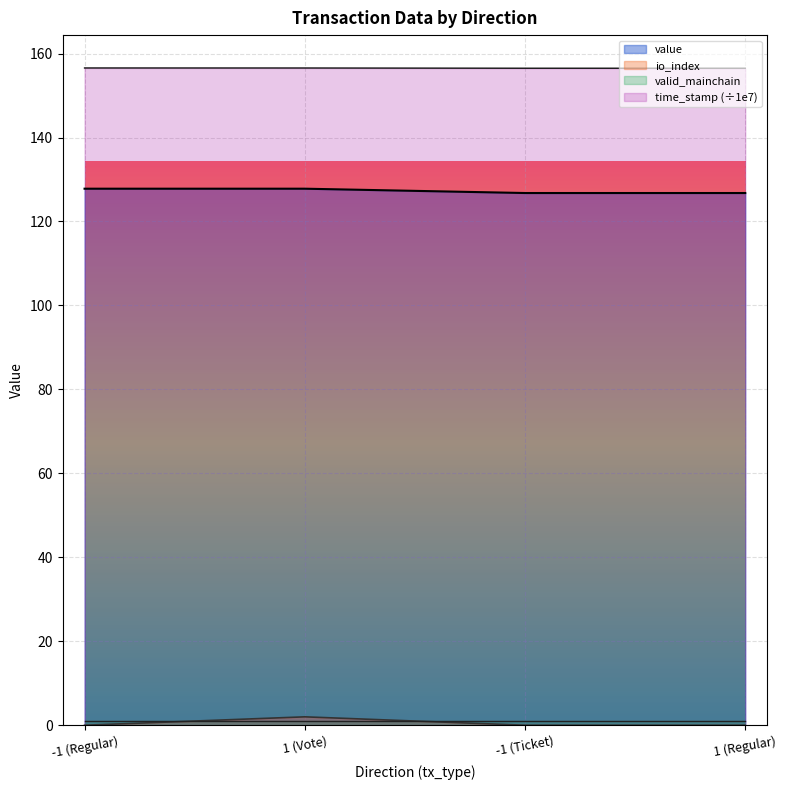

What is the maximum value for time_stamp (÷1e7)?

156.6